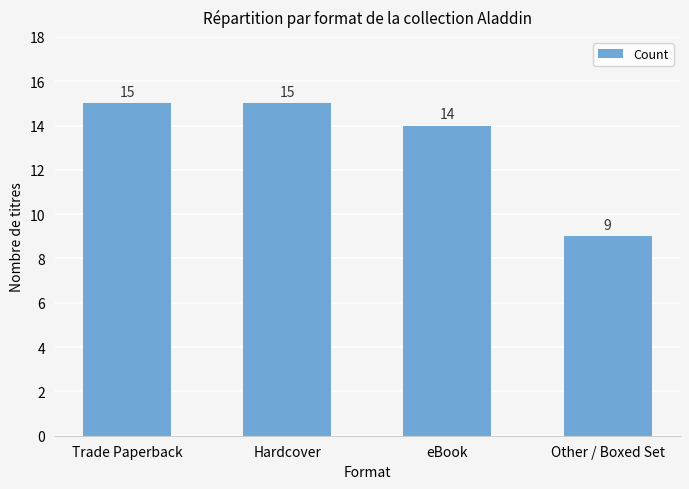

What is the minimum value shown in the chart?

9